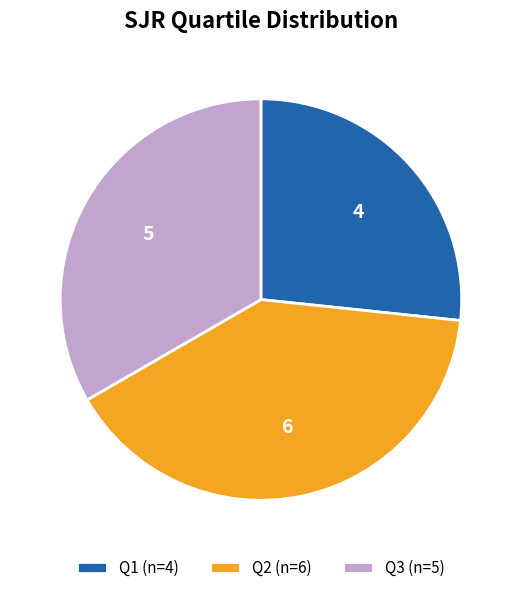

Is Q3 the majority of the pie?

No